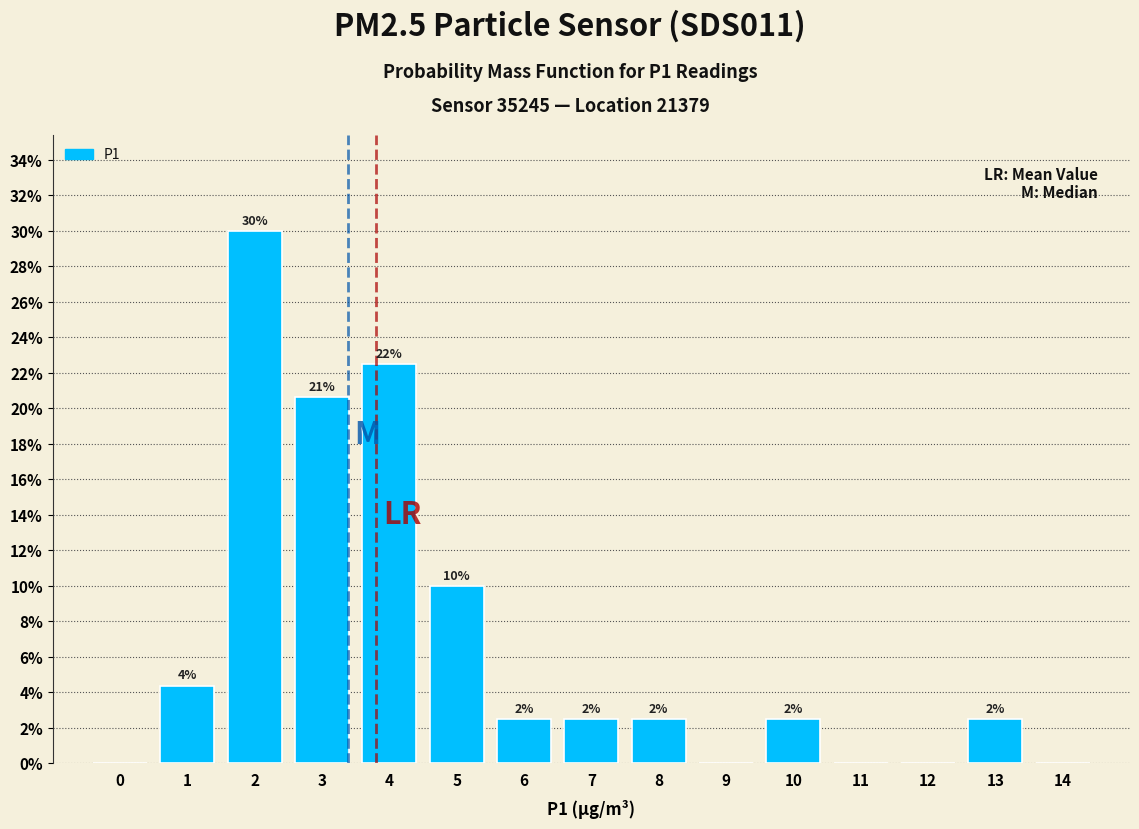

Are the bars horizontal?

No